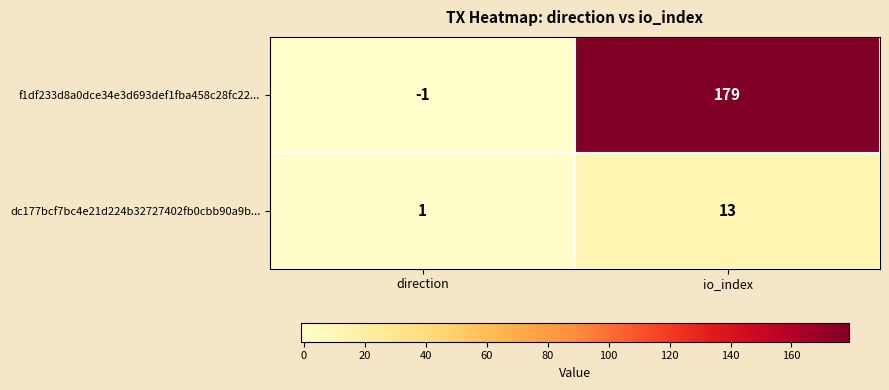

List the series in order of their overall mean, lowest first.

dc177bcf7bc4e21d224b32727402fb0cbb90a9b..., f1df233d8a0dce34e3d693def1fba458c28fc22...